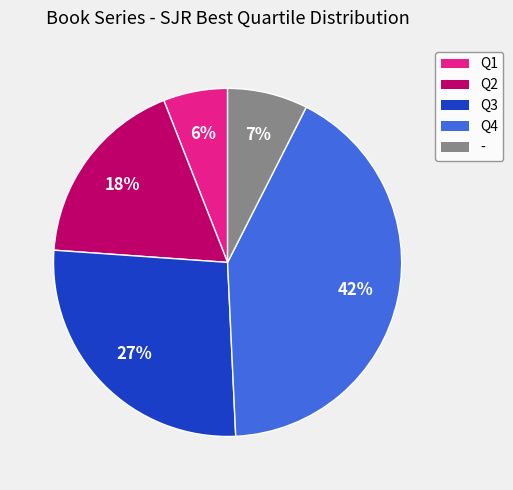

Is there a majority slice in this chart?

No